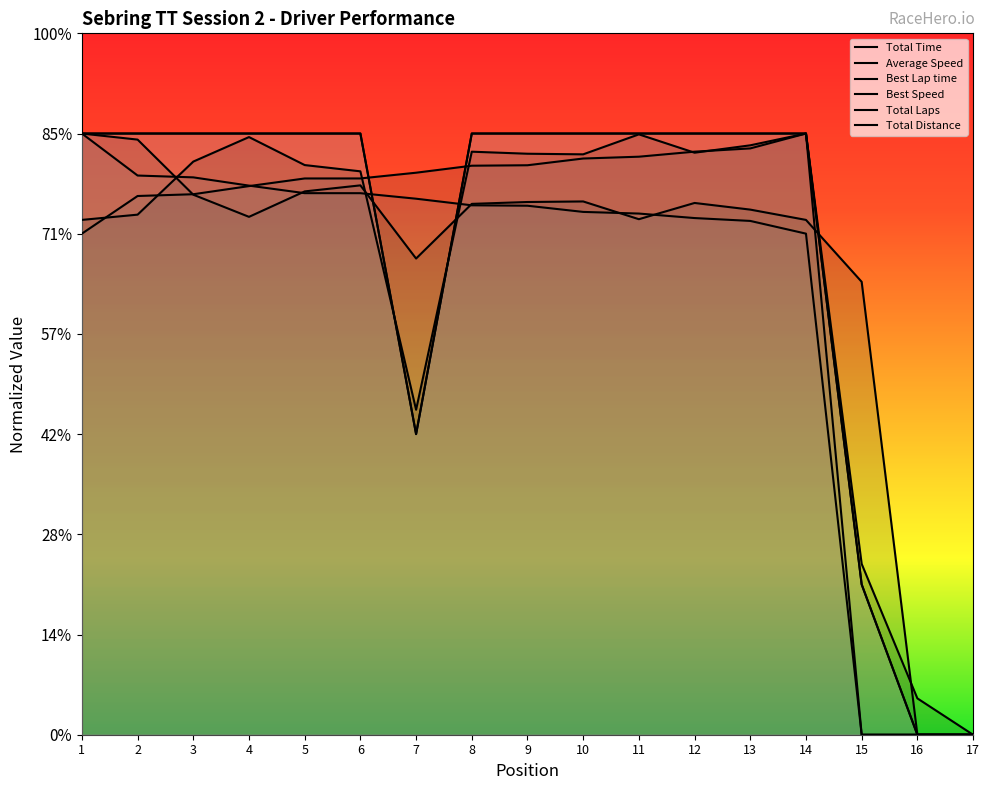

Where is Average Speed nearest to the value 300?

15